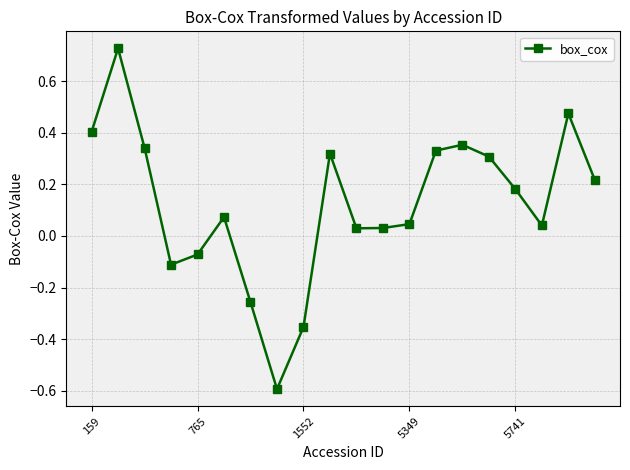

What is the sum of all values?

2.5